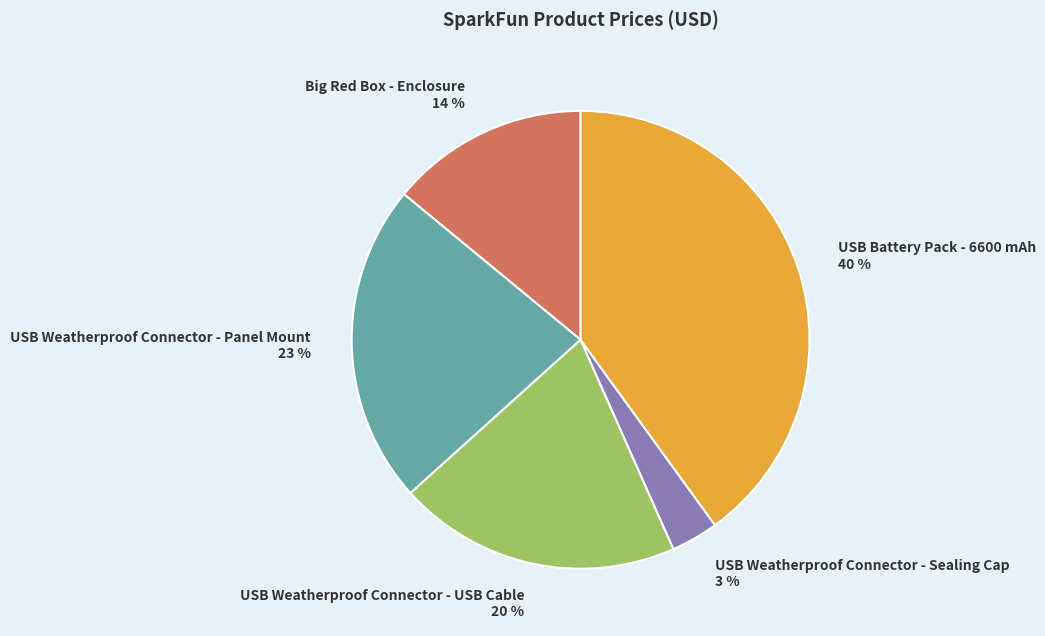

How many segments does this pie chart have?

5